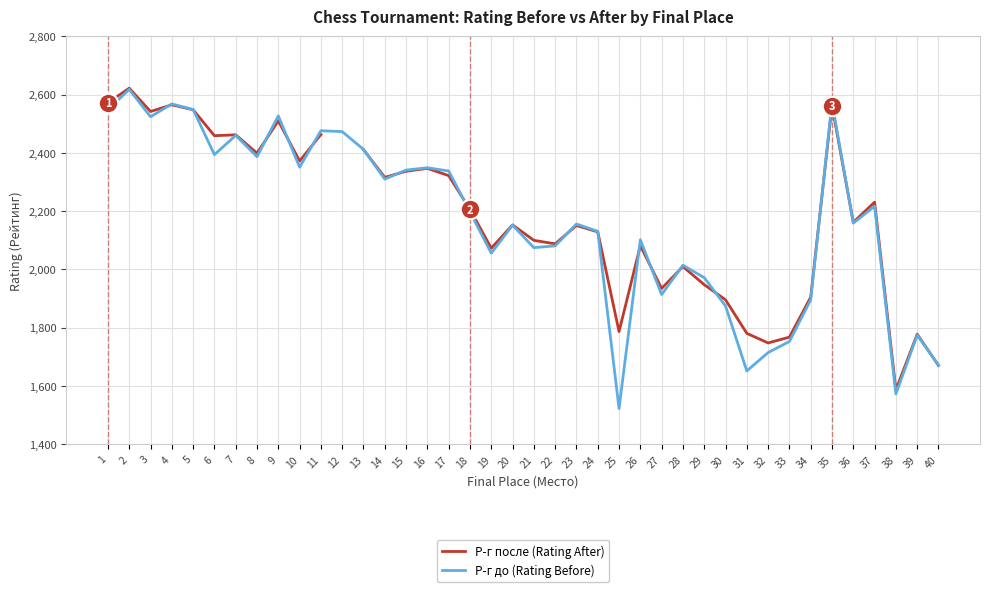

Where do Р-г после (Rating After) and Р-г до (Rating Before) first cross each other?

3 and 4